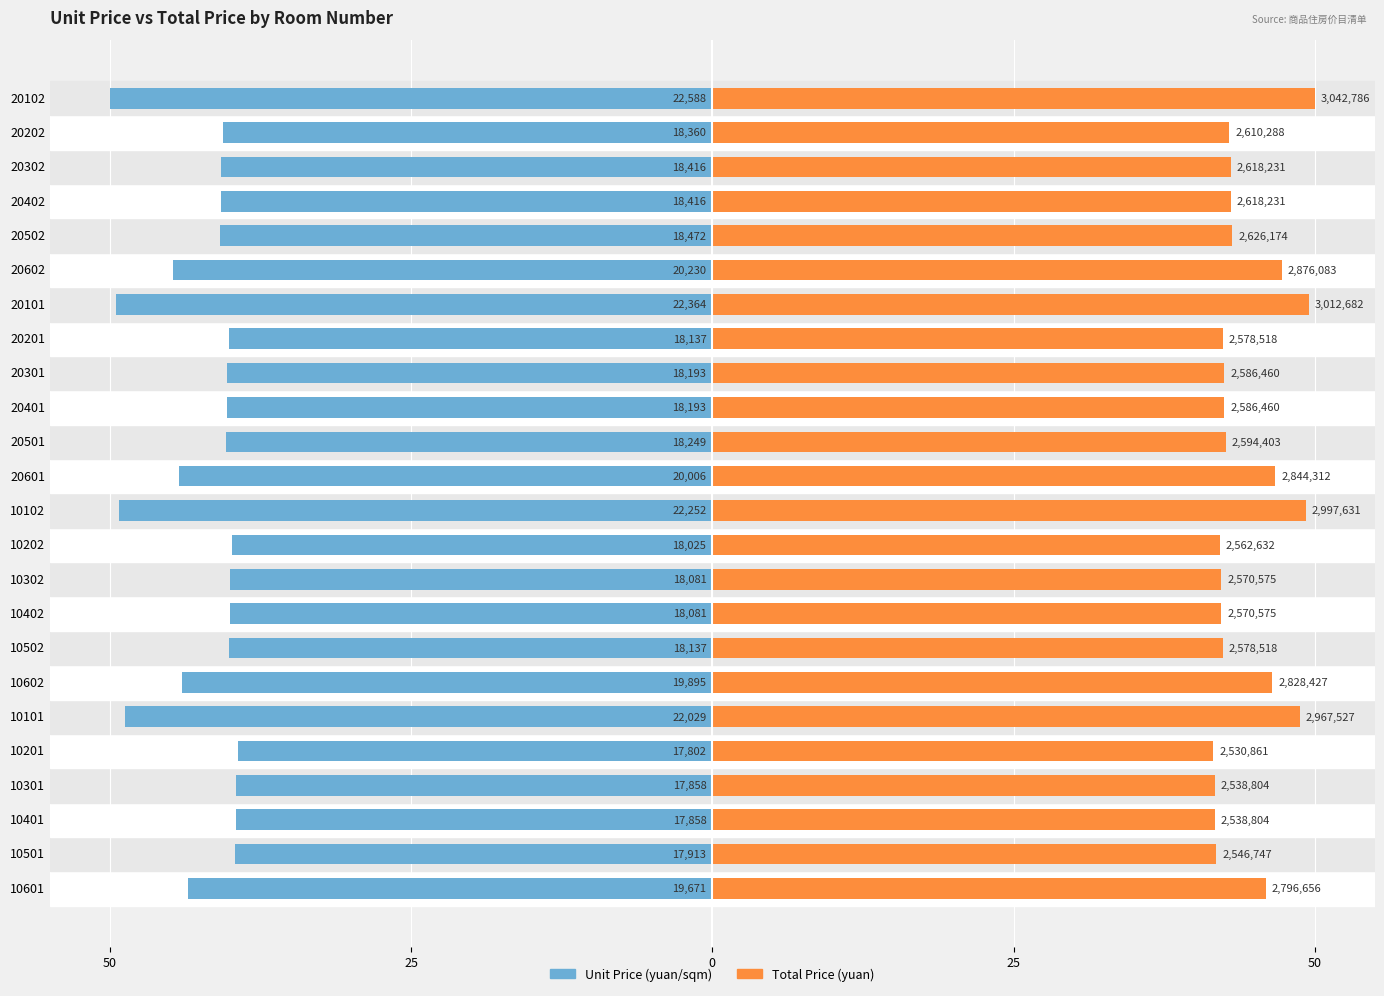

Rank the series by their average value, from highest to lowest.

Total Price (yuan), Unit Price (yuan/sqm)